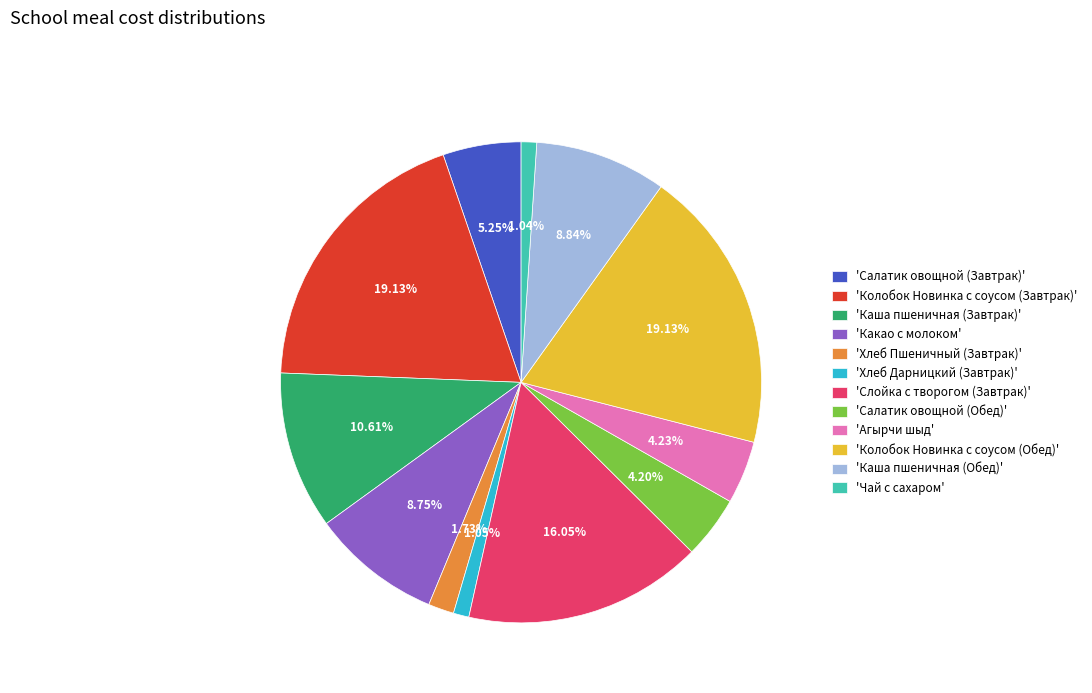

Does any single category account for the majority?

No